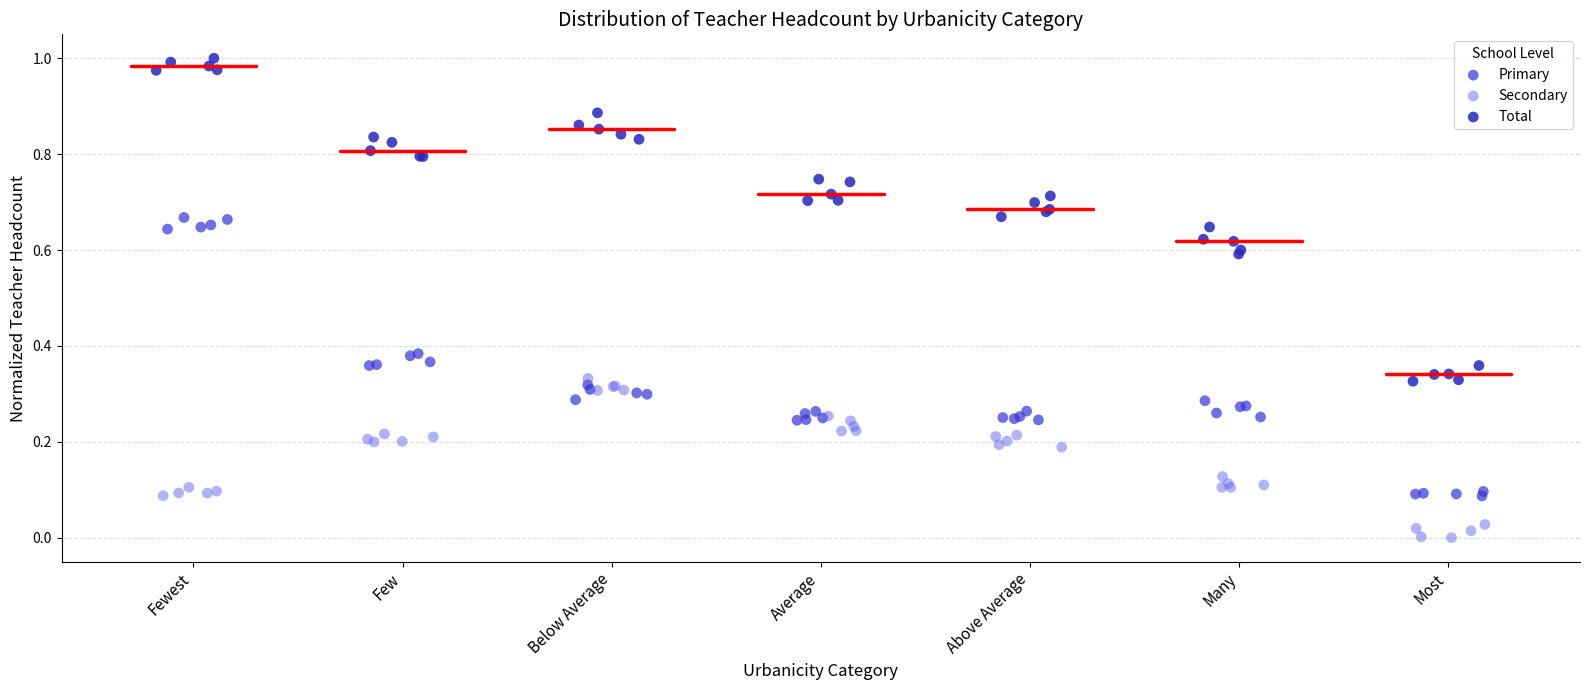

Which series reaches the minimum Y coordinate?

Secondary